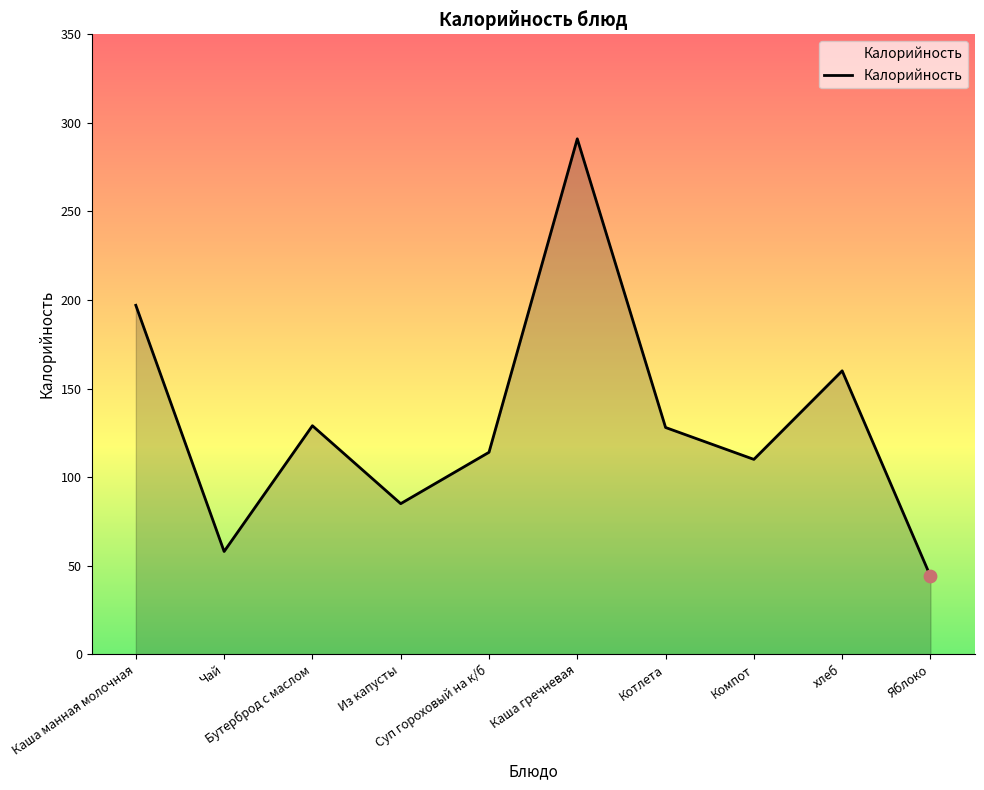

Which has a higher value, Компот or Котлета?

Котлета